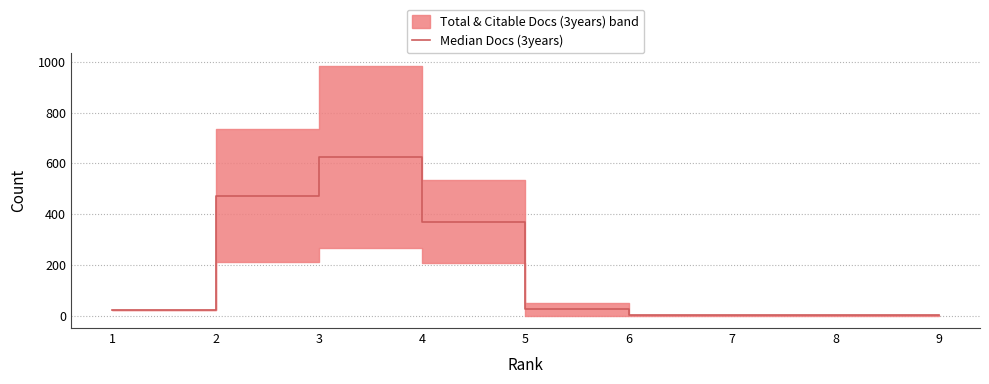

Reading right to left, extract all data points from this chart.

9=0.5	8=0.5	7=2.0	6=0.5	5=25.5	4=370.0	3=625.0	2=472.5	1=20.0